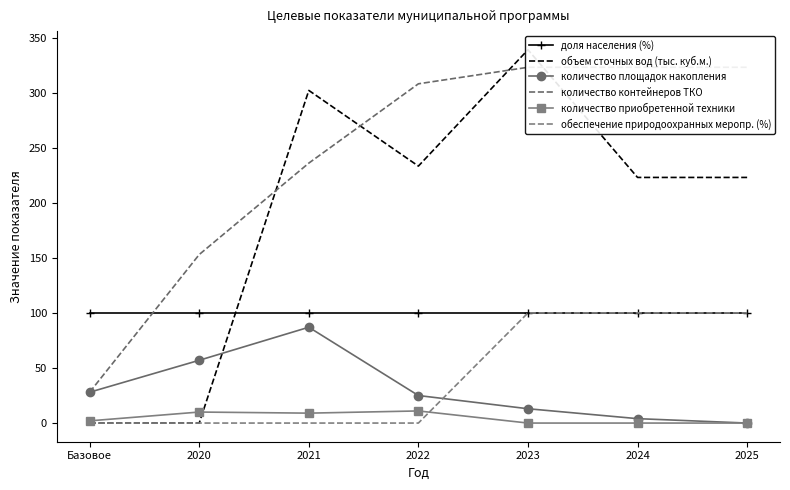

How many lines are shown in the chart?

6